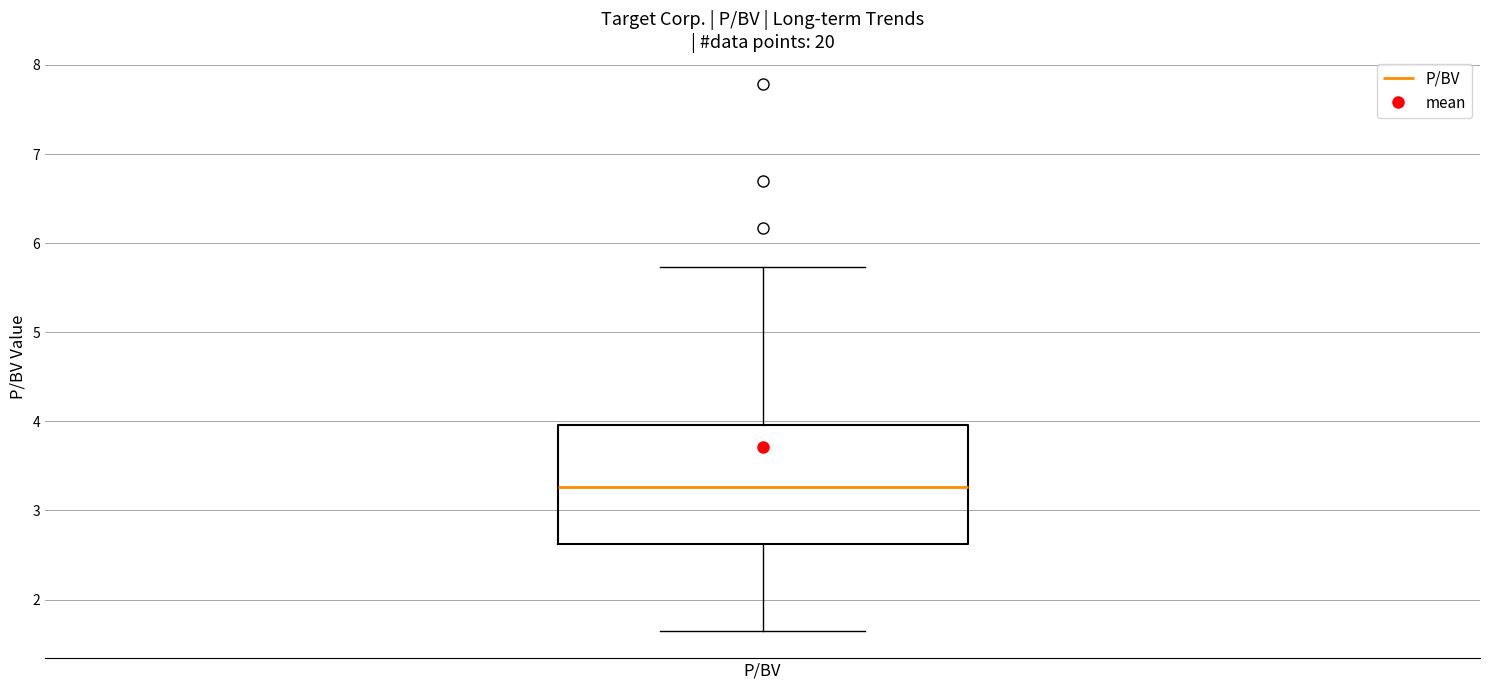

Read this box plot against the y-axis: the position of the median line, the range covered by the box, and the ends of both whiskers. The values are not printed on the chart, so give them approximately, as read against the axis.

median 3.3, box 2.6 to 4.0, whiskers 1.7 to 5.7